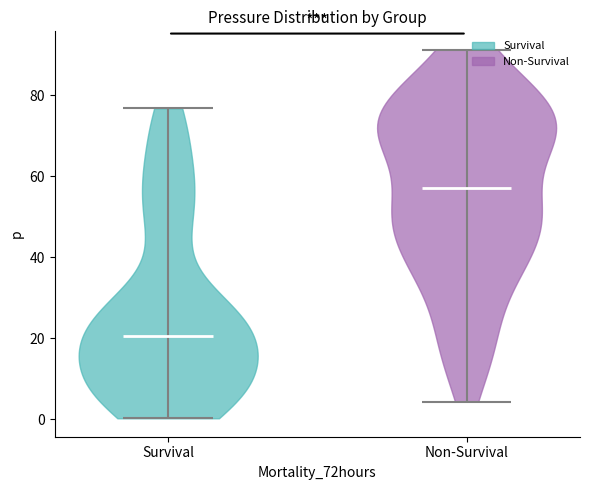

What is the highest point the violin for Survival reaches on the y-axis? The values are not printed on the chart, so give them approximately, as read against the axis.

76